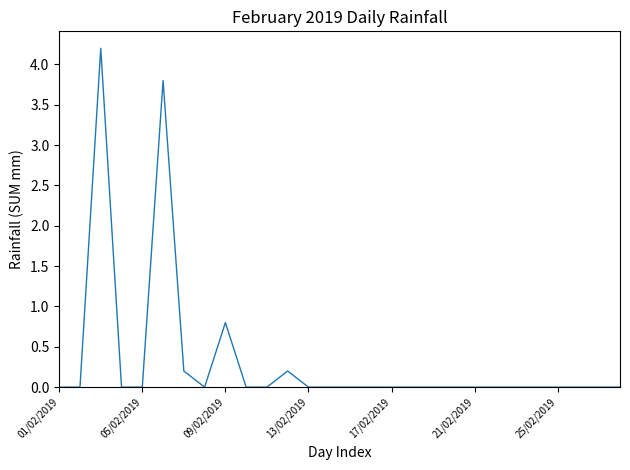

What is the maximum value shown in the chart?

4.2